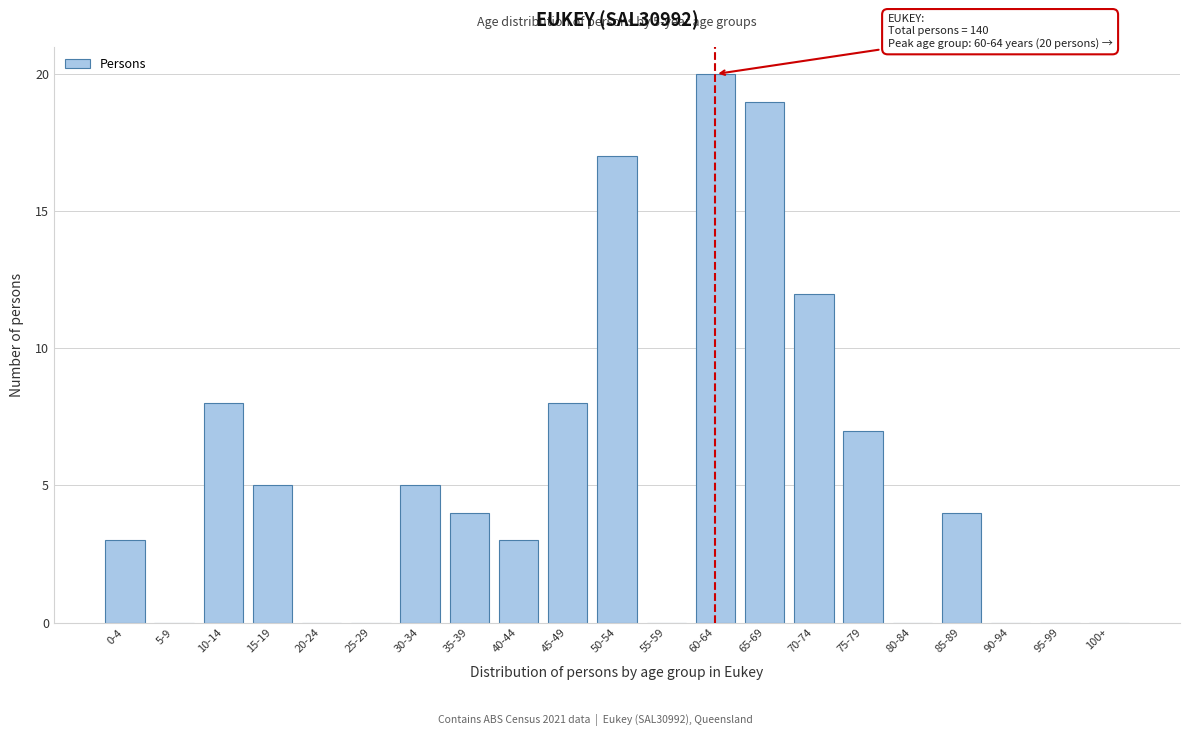

Reading left to right, what are all the values shown in this chart?

0-4=3	5-9=0	10-14=8	15-19=5	20-24=0	25-29=0	30-34=5	35-39=4	40-44=3	45-49=8	50-54=17	55-59=0	60-64=20	65-69=19	70-74=12	75-79=7	80-84=0	85-89=4	90-94=0	95-99=0	100+=0